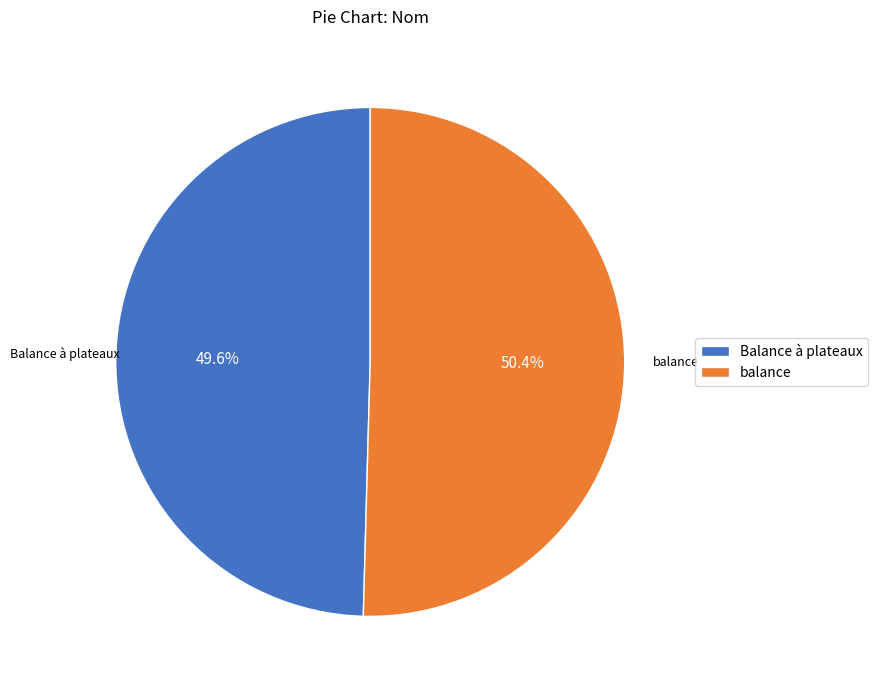

What percentage do balance and Balance à plateaux together represent?

100.0%